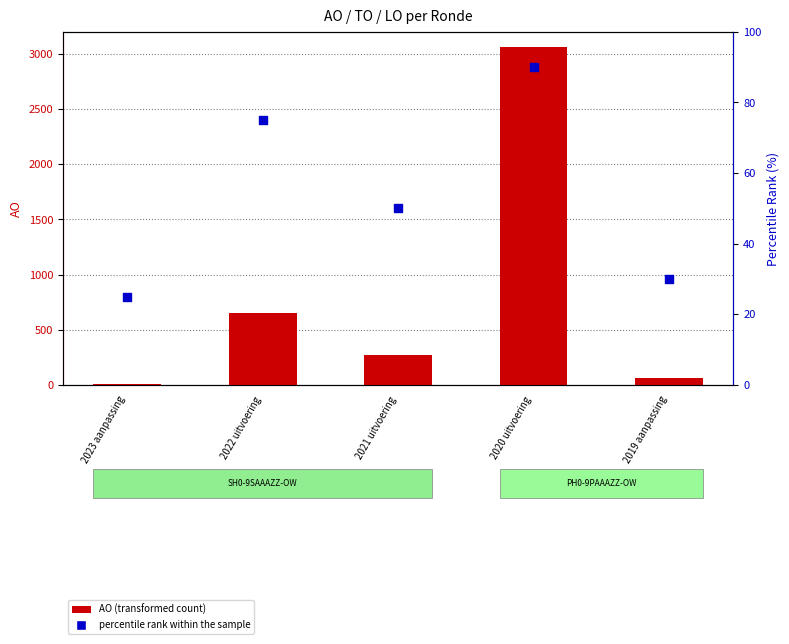

At how many categories does at least one series exceed 1307?

1